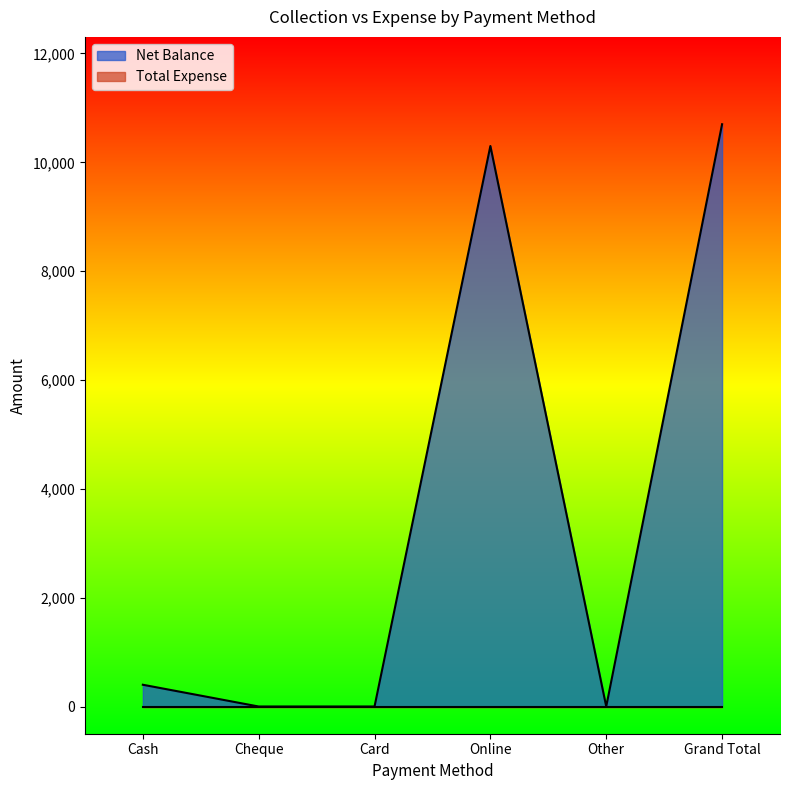

How many interior local peaks (higher than both neighbors) does the data have?

1